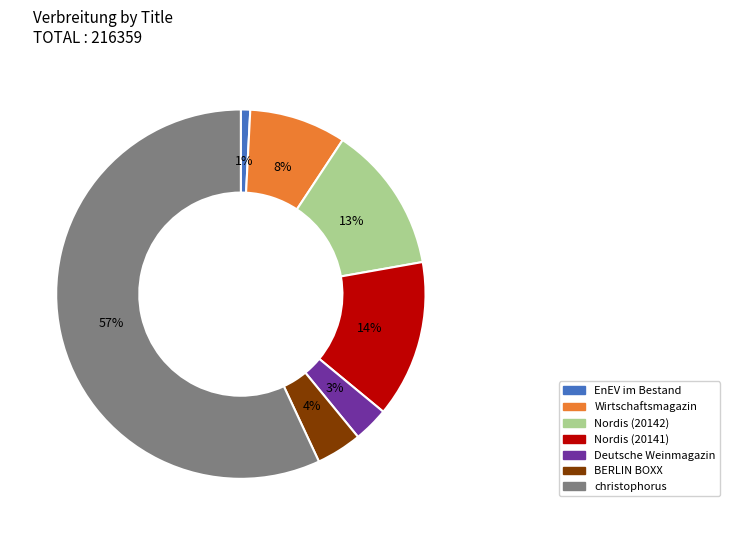

To the nearest percent, what is the average slice percentage?

14%